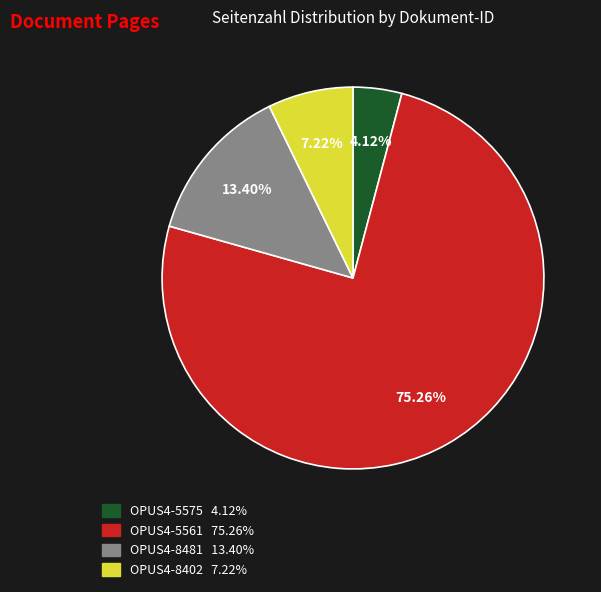

What percentage is NOT represented by OPUS4-5575?

95.9%